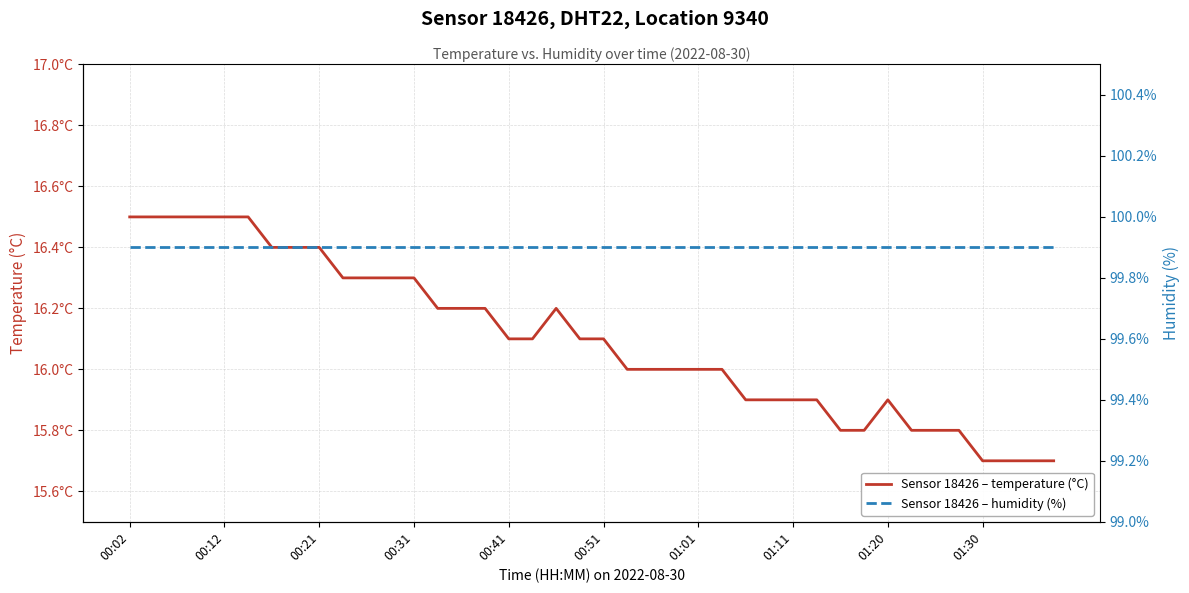

Where is humidity nearest to the value 99?

00:02